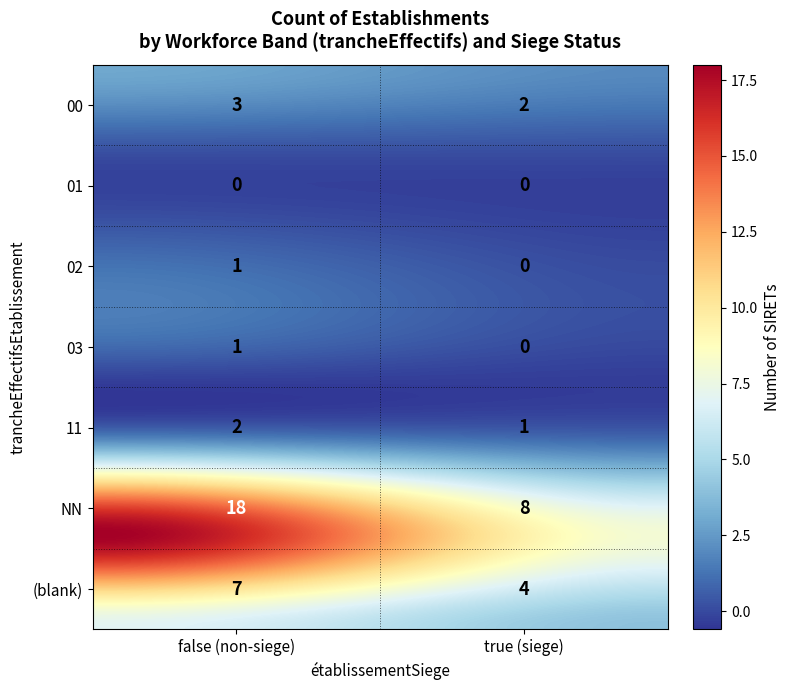

Is it true that 11 equals 1 at false?

False